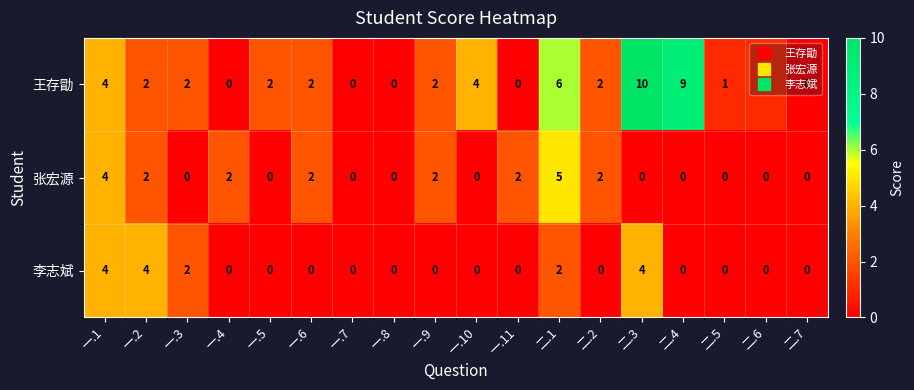

True or false: 张宏源 has a value of 5 at 二.1.

True